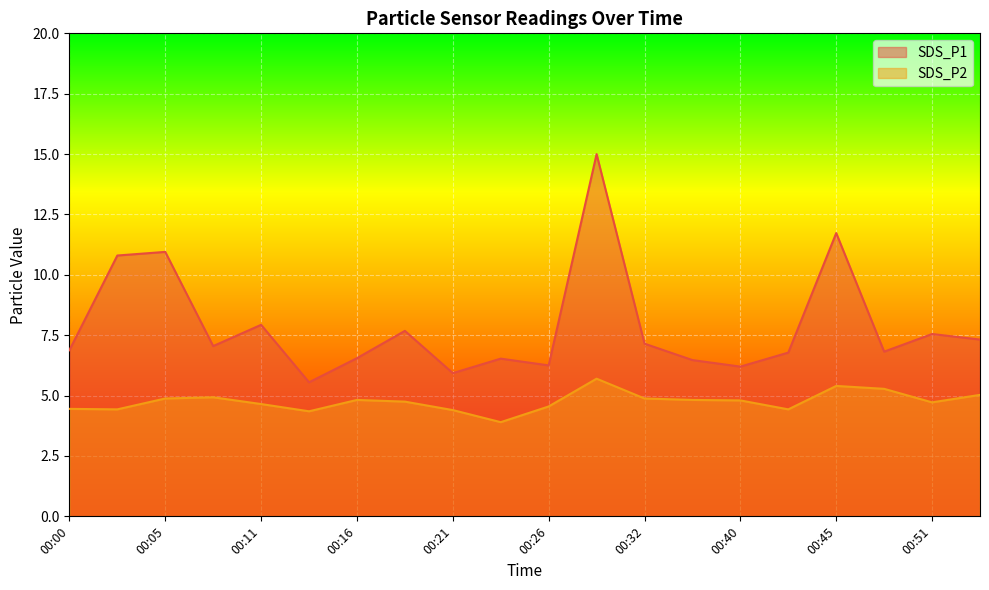

Reading left to right, list all the values displayed in this chart.

SDS_P1: 6.9	10.8	10.9	7.0	7.9	5.5	6.5	7.7	5.9	6.5	6.2	15.0	7.2	6.5	6.2	6.8	11.7	6.8	7.5	7.3
SDS_P2: 4.5	4.4	4.9	4.9	4.7	4.3	4.8	4.8	4.4	3.9	4.5	5.7	4.9	4.8	4.8	4.4	5.4	5.3	4.7	5.0